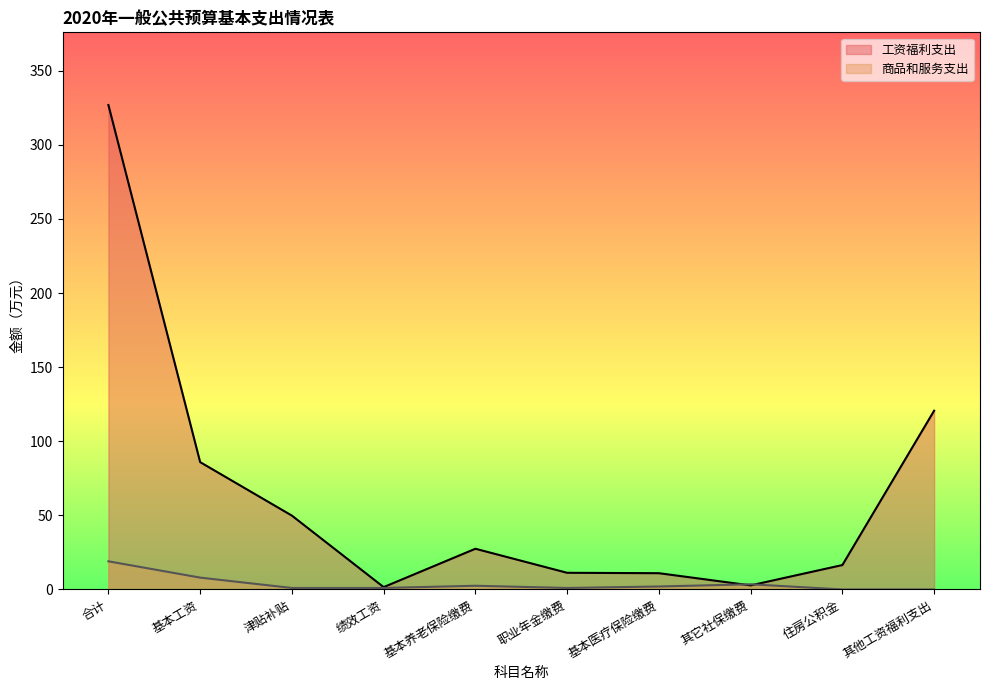

What is the approximate value of 商品和服务支出 at 津贴补贴?

1.0